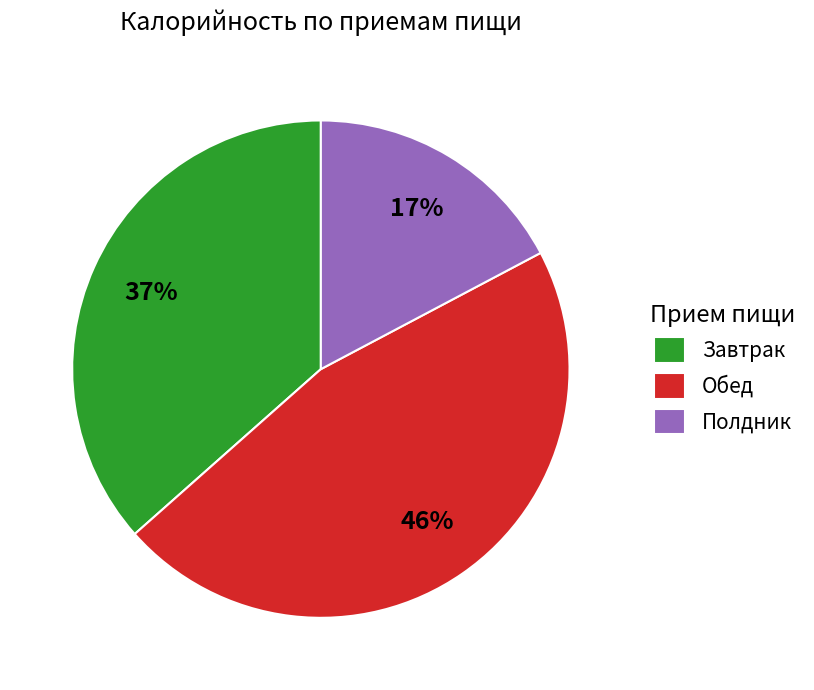

What percentage is the Полдник slice, to the nearest percent?

17%